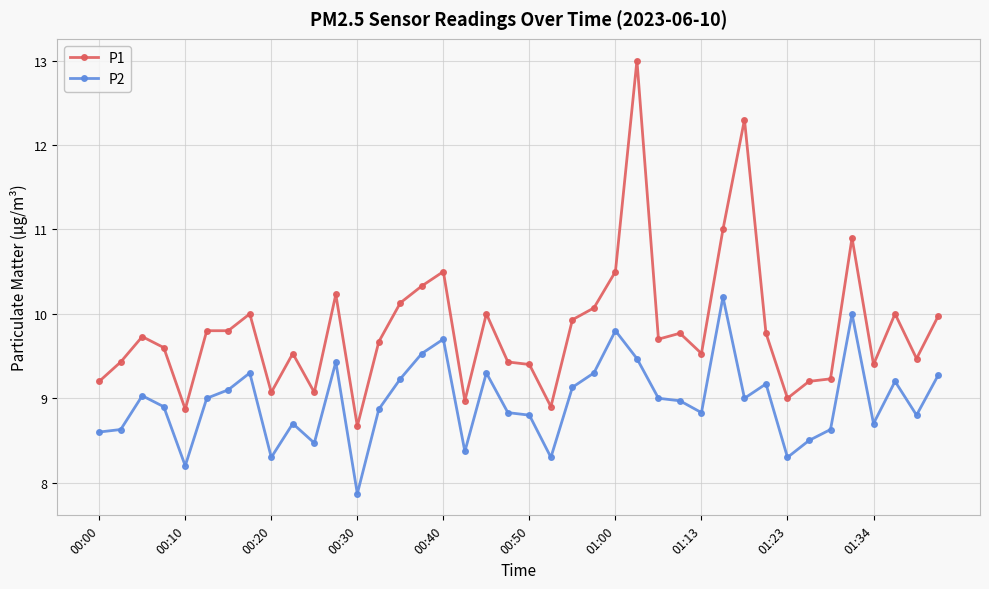

Which series has the largest range (max minus min)?

P1